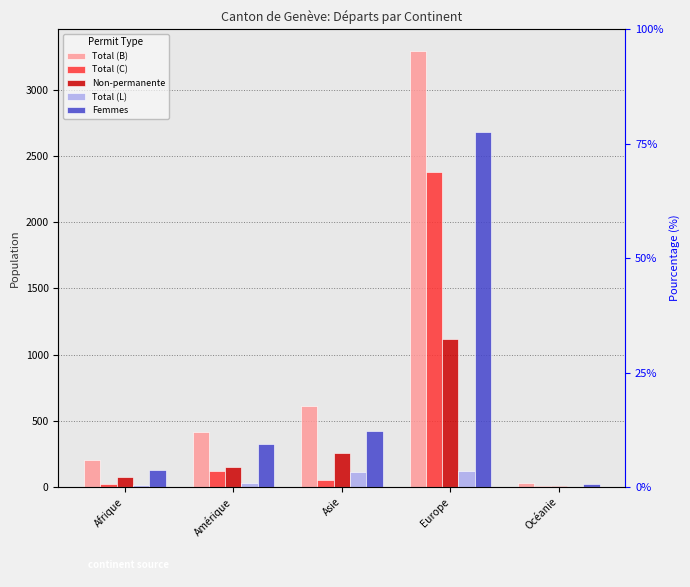

List the series in order of their peak value, highest first.

Total (B), Femmes, Total (C), Non-permanente, Total (L)